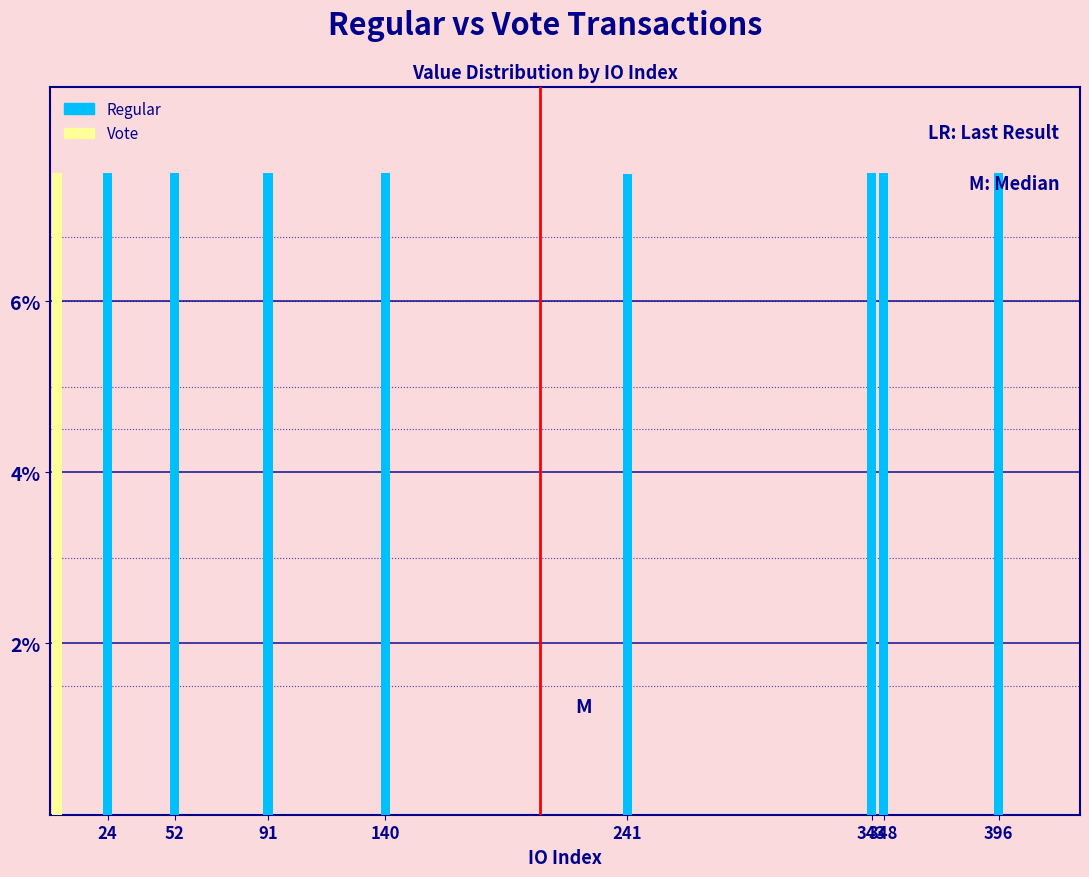

How many bars are there in total?

16